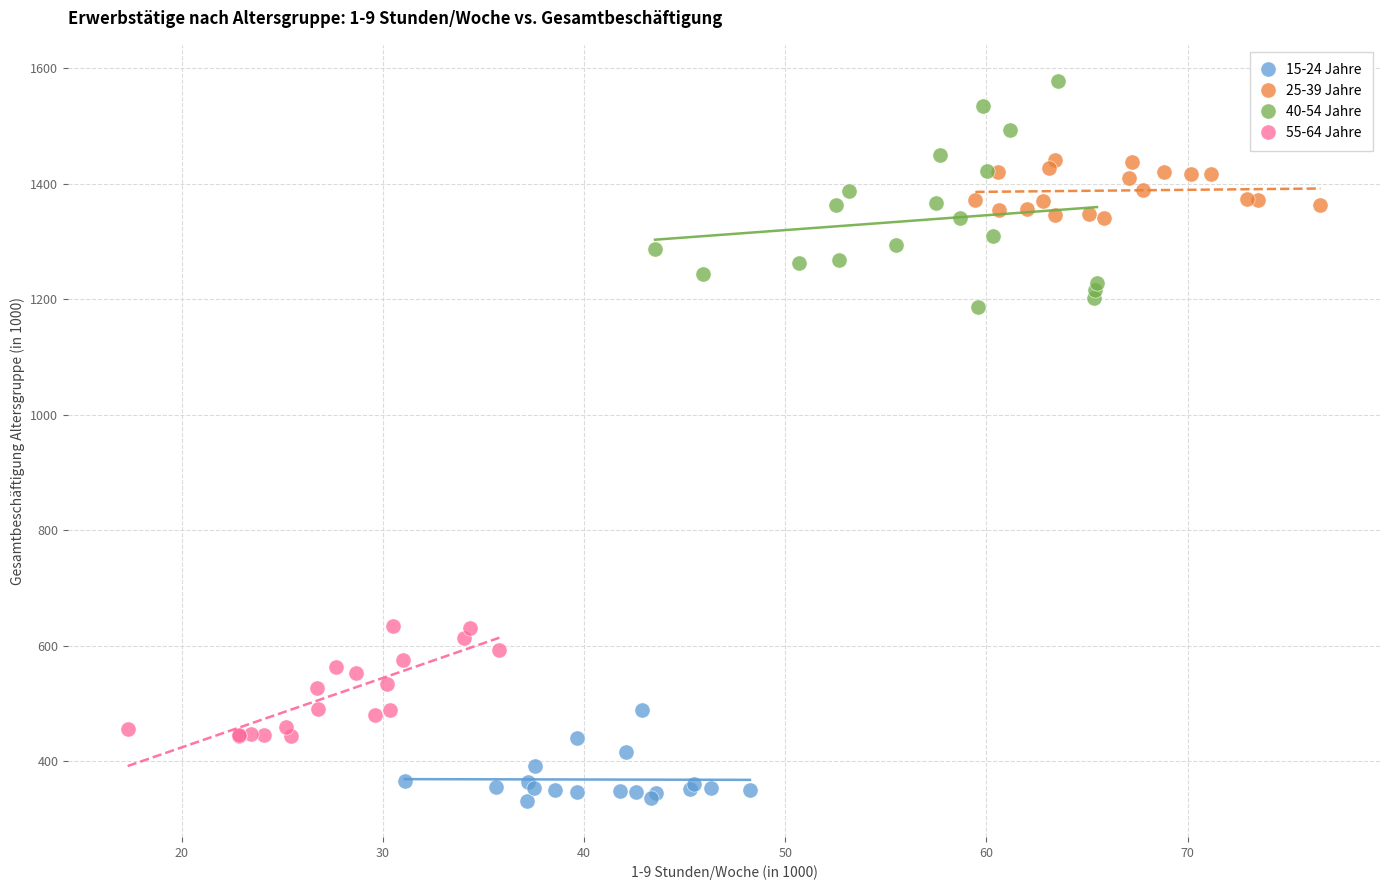

Which series contains the highest Y value?

40-54 Jahre